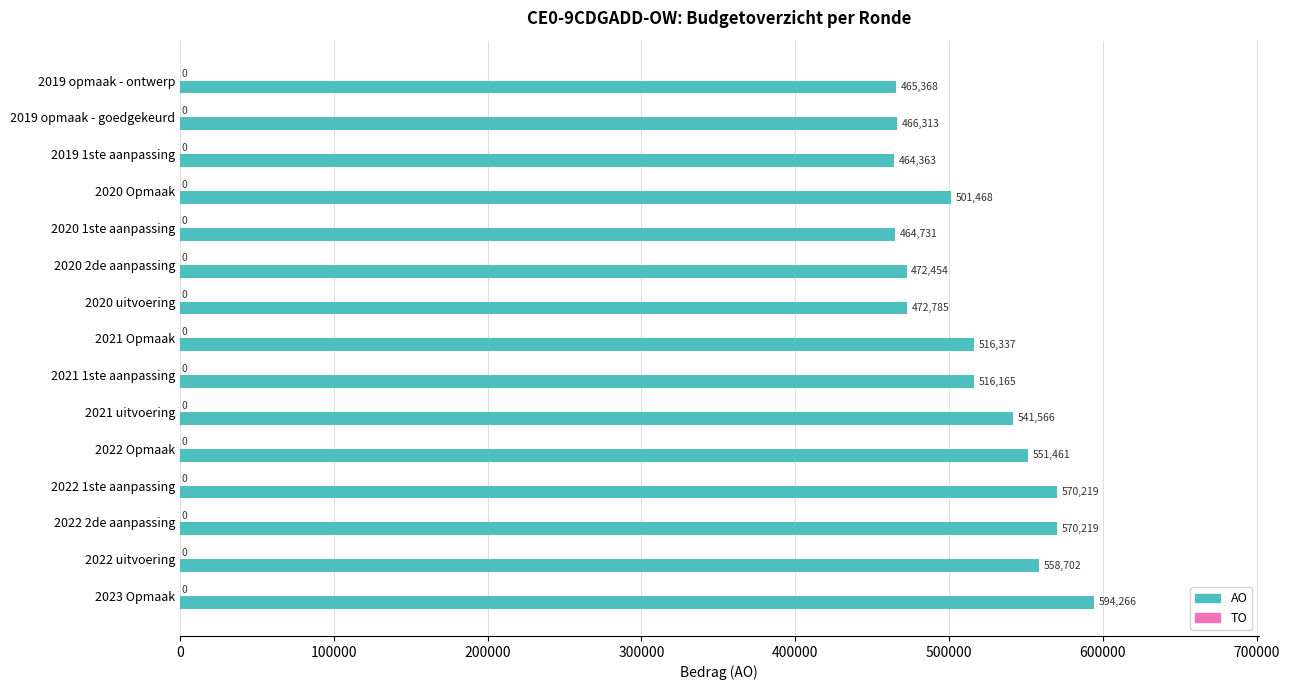

What is the difference between the maximum and minimum values?

129903